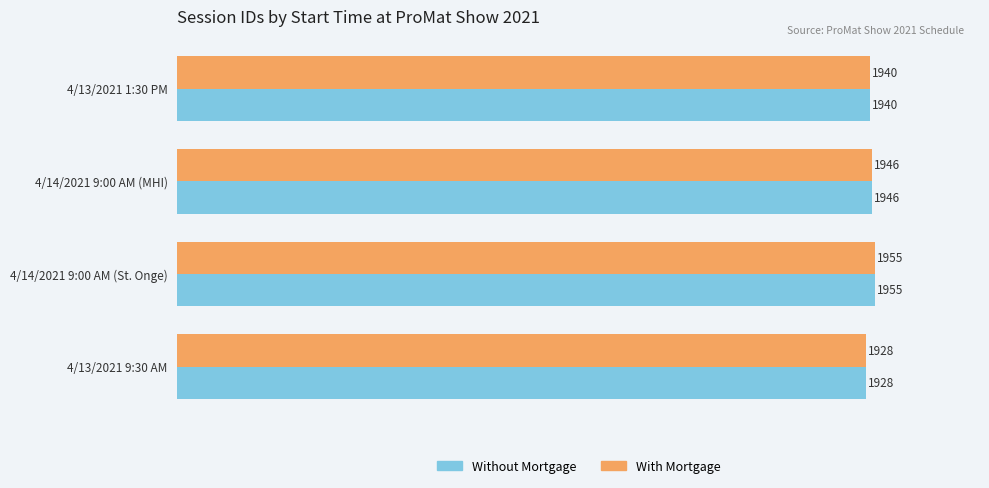

What is the maximum value shown in the chart?

1955